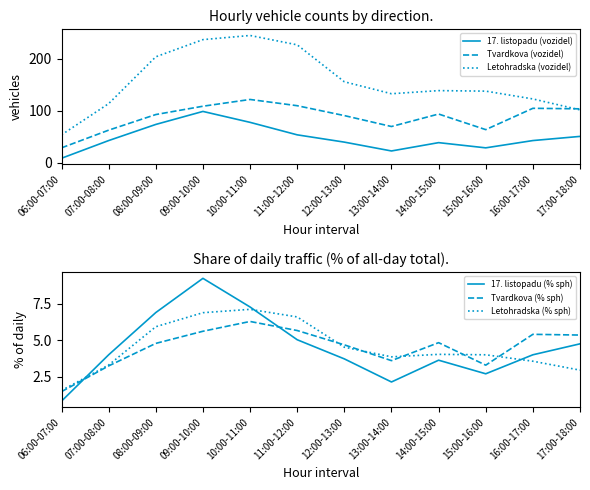

What is the label of the 2nd point from the left?

07:00-08:00